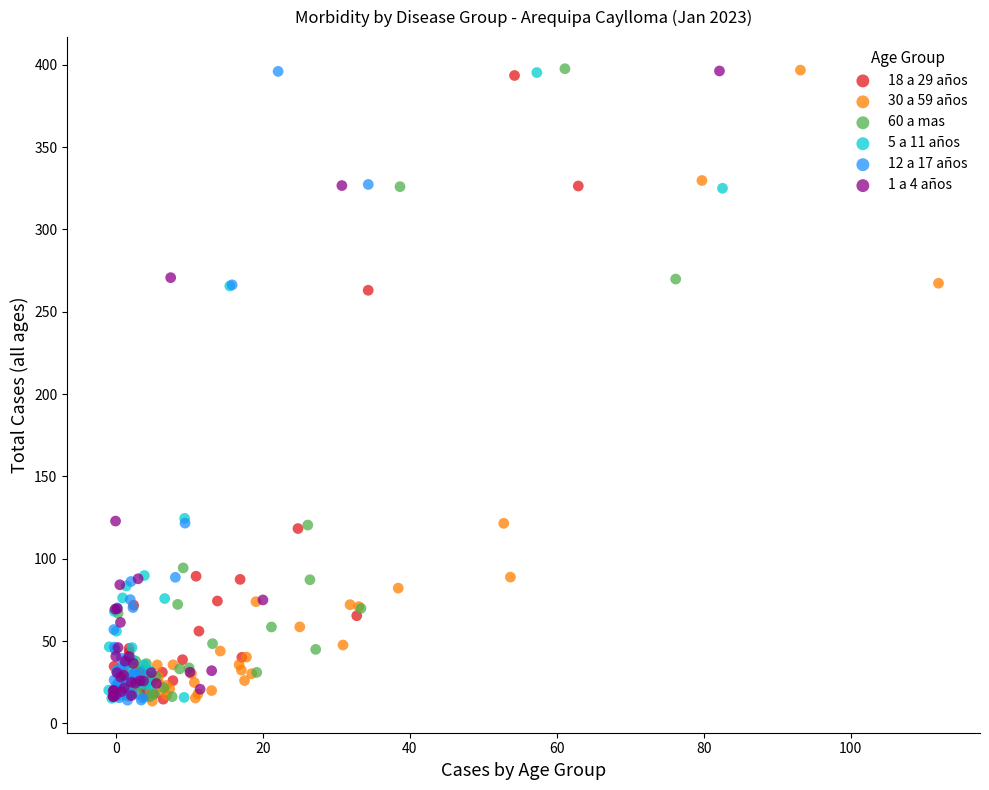

What are all the series names shown in the legend?

18 a 29 años, 30 a 59 años, 60 a mas, 5 a 11 años, 12 a 17 años, 1 a 4 años